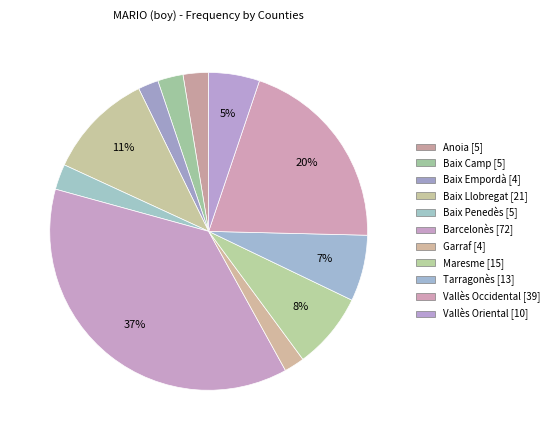

What percentage is the Baix Camp slice, to the nearest percent?

3%